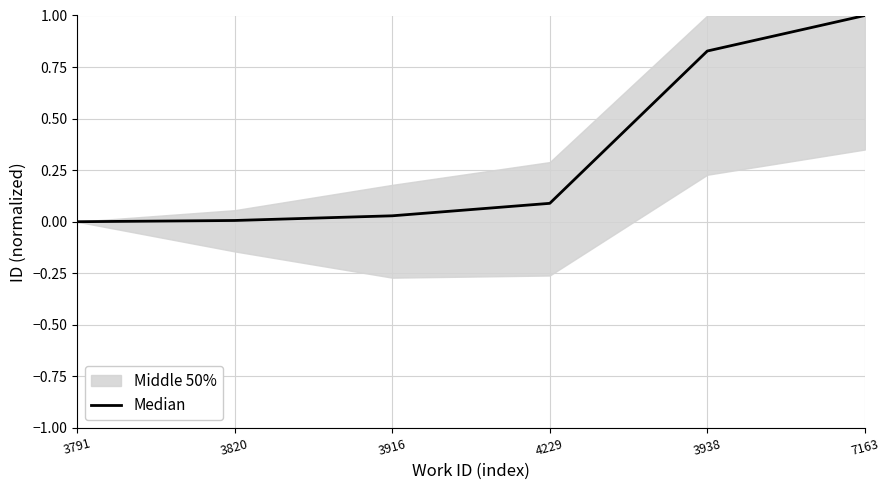

Rank the categories by value from lowest to highest.

3791, 3820, 3916, 4229, 3938, 7163